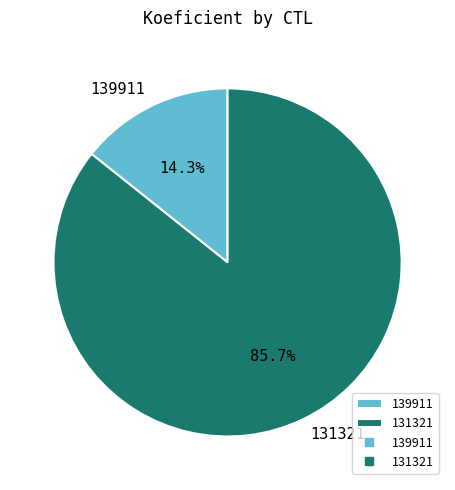

Rank the categories by value from highest to lowest.

131321, 139911